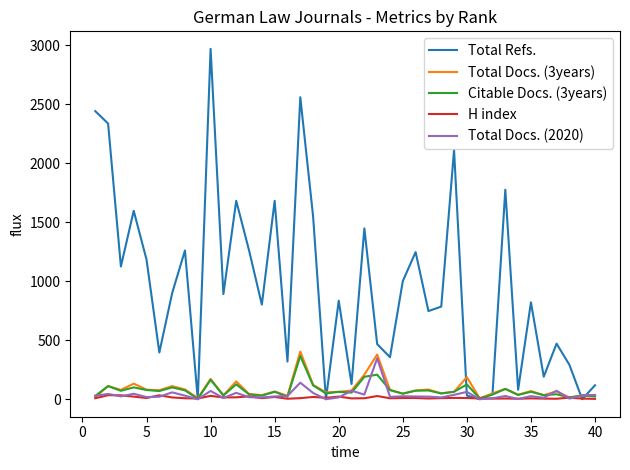

Which series has the largest range (max minus min)?

Total Refs.